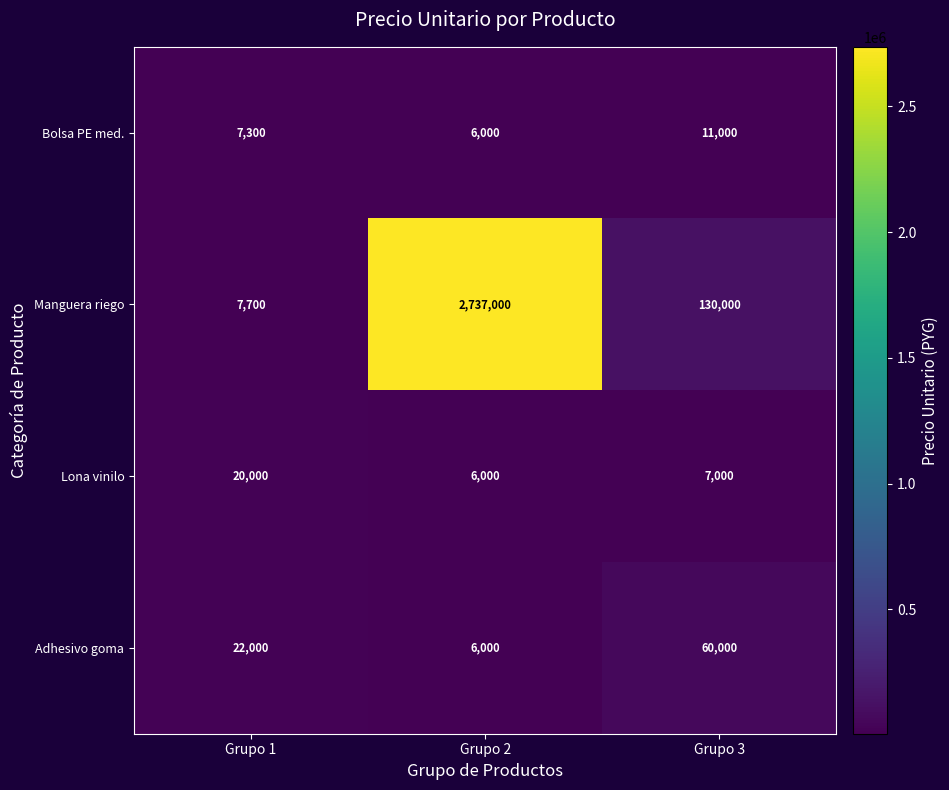

Which series has the largest total across all categories?

Manguera riego